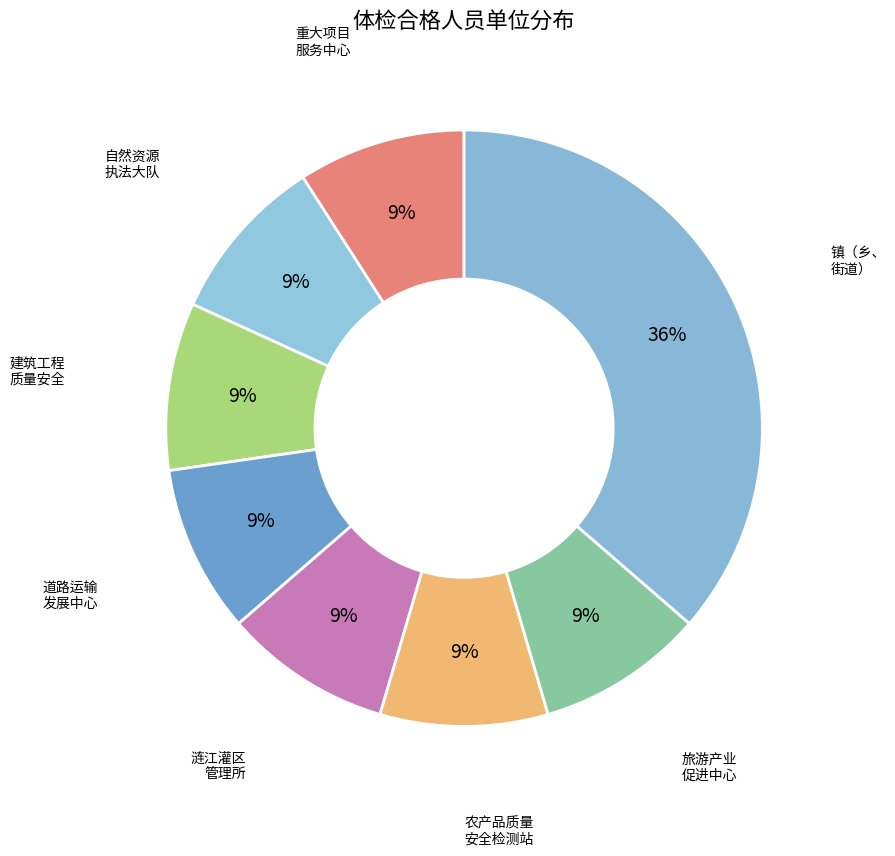

Which category has the biggest portion of the pie?

镇（乡、 街道）